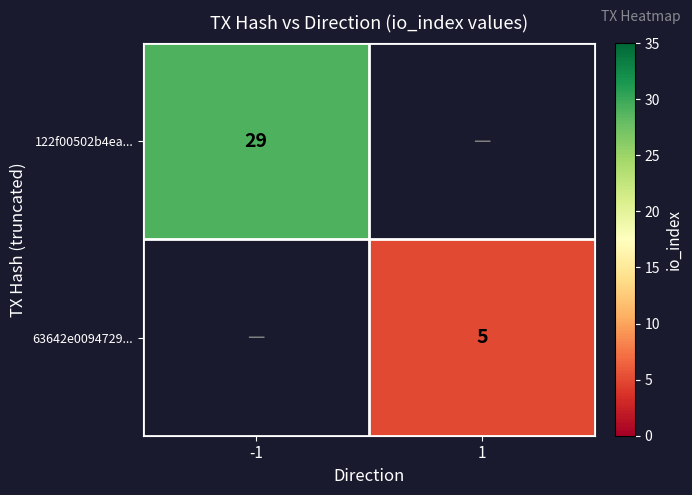

The 63642e0094729... series shows 5 at 1. True or false?

True